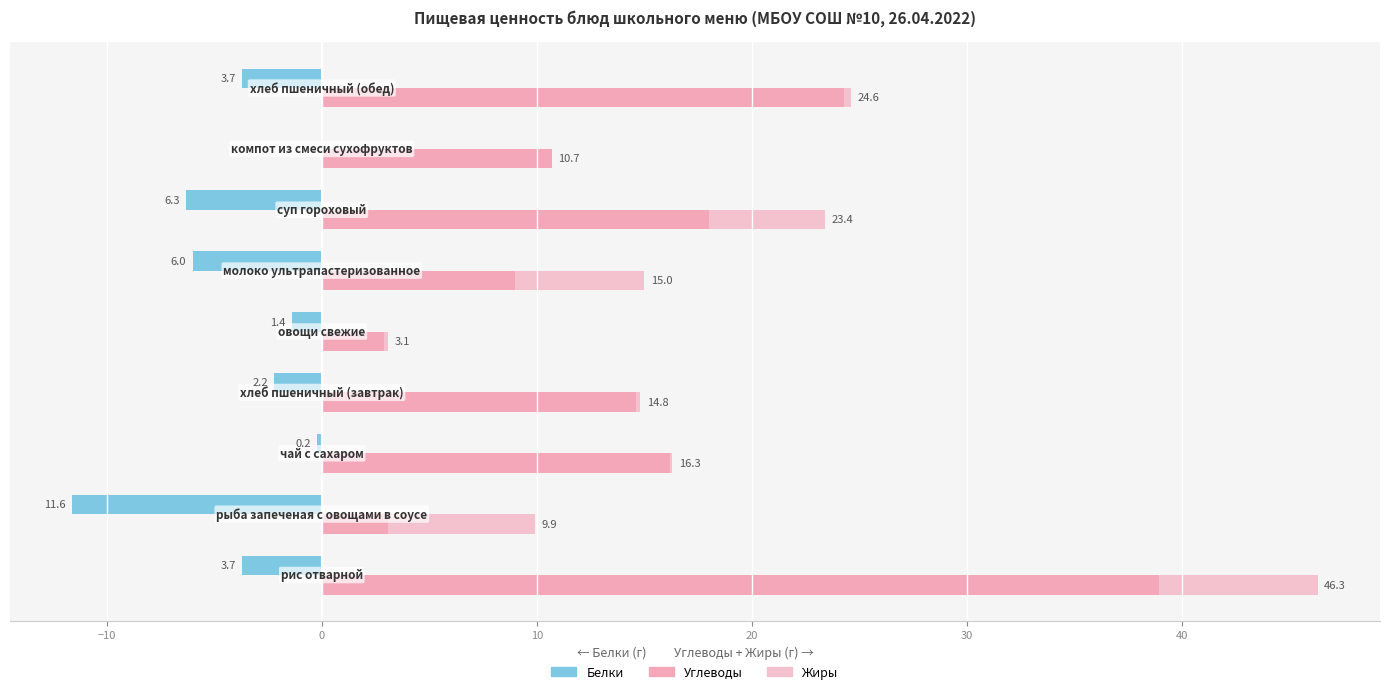

True or false: Жиры (к Углеводам) has a value of 2.2 at 40.

False